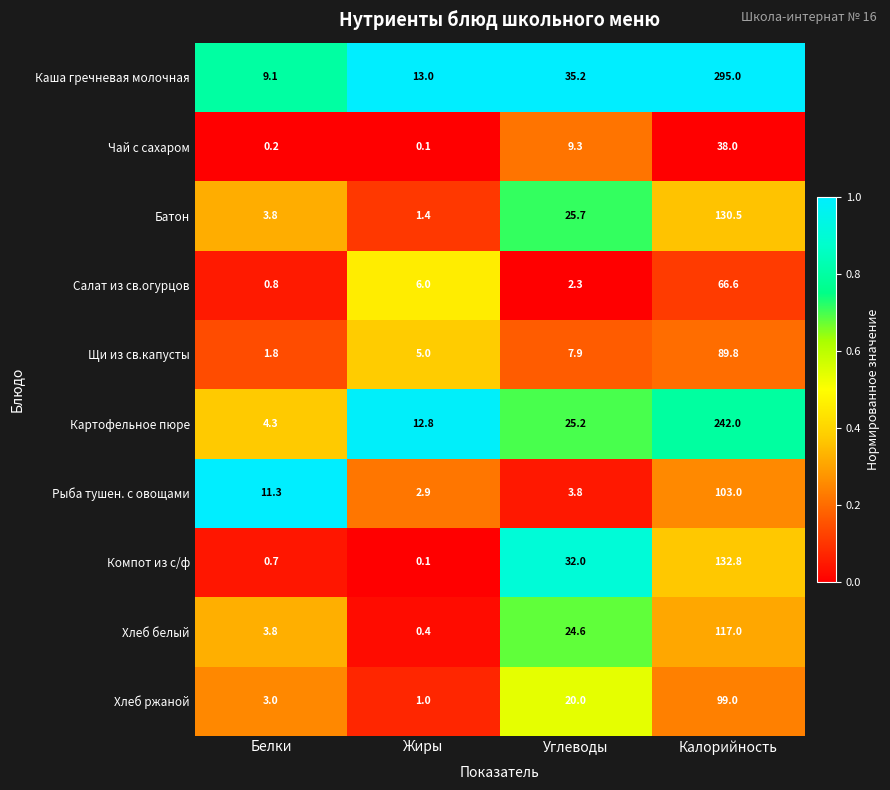

Rank the series by their maximum value, from highest to lowest.

Каша гречневая молочная, Картофельное пюре, Компот из с/ф, Батон, Хлеб белый, Рыба тушен. с овощами, Хлеб ржаной, Щи из св.капусты, Салат из св.огурцов, Чай с сахаром